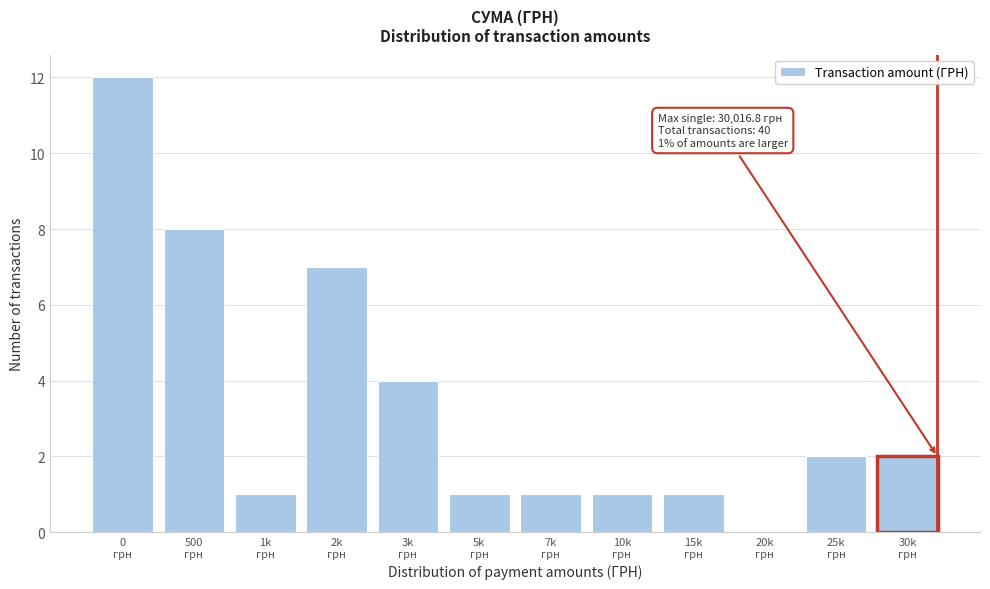

What is the greatest value displayed?

12